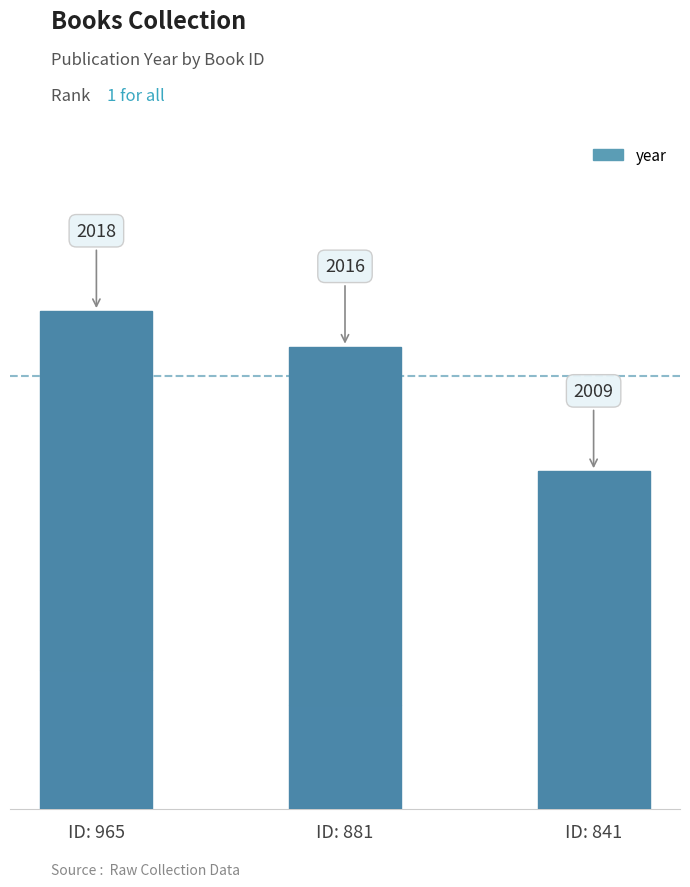

What is the change in value from ID: 965 to ID: 841?

-9